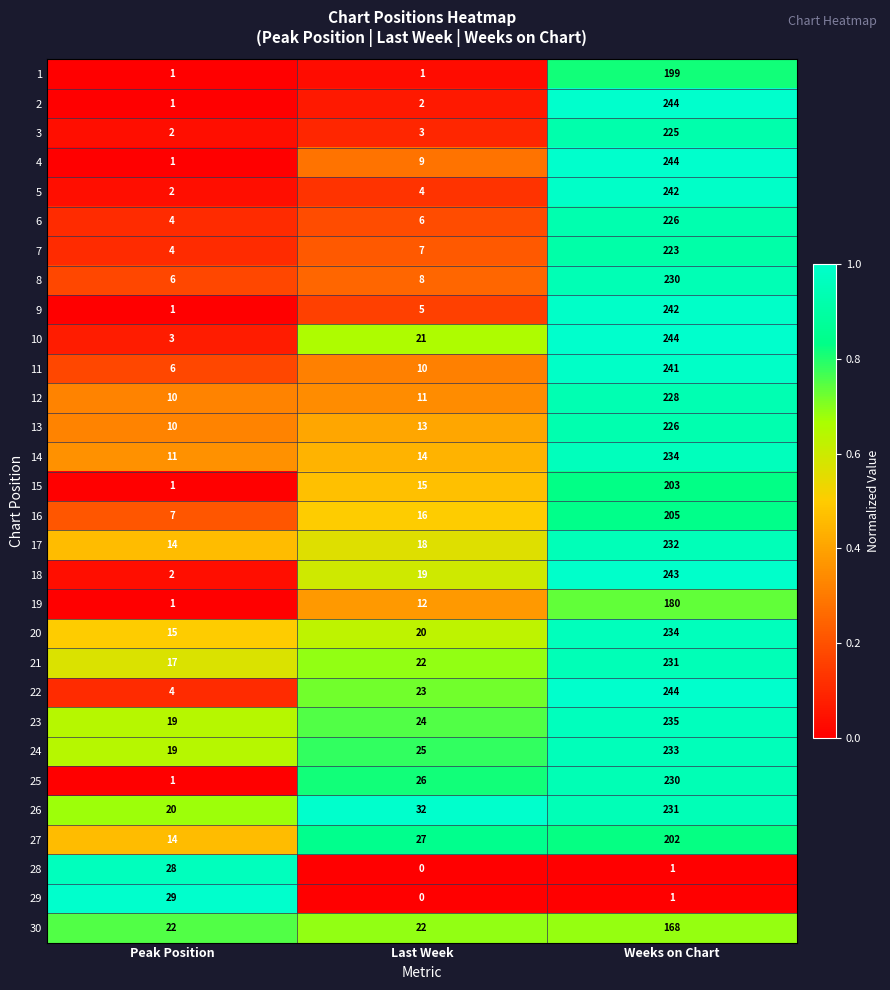

Rank the categories by 4 value from highest to lowest.

Weeks on Chart, Last Week, Peak Position